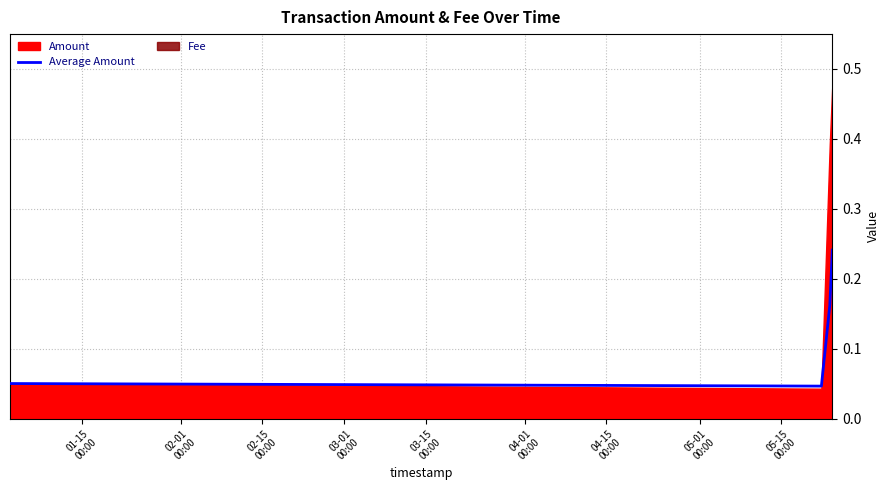

How many lines are shown in the chart?

1